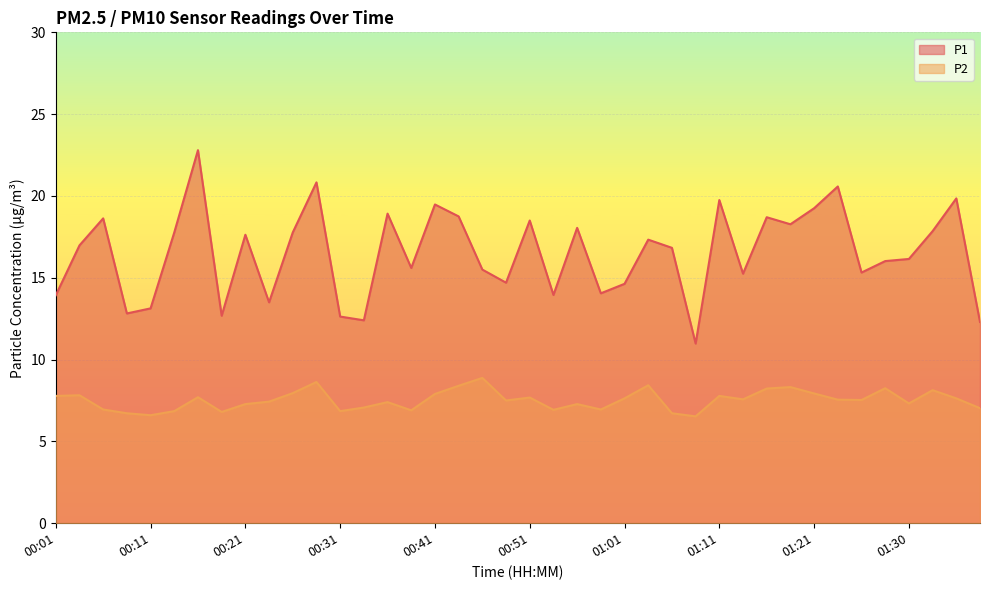

What is the difference between the maximum and minimum values in the P2 series?

2.4